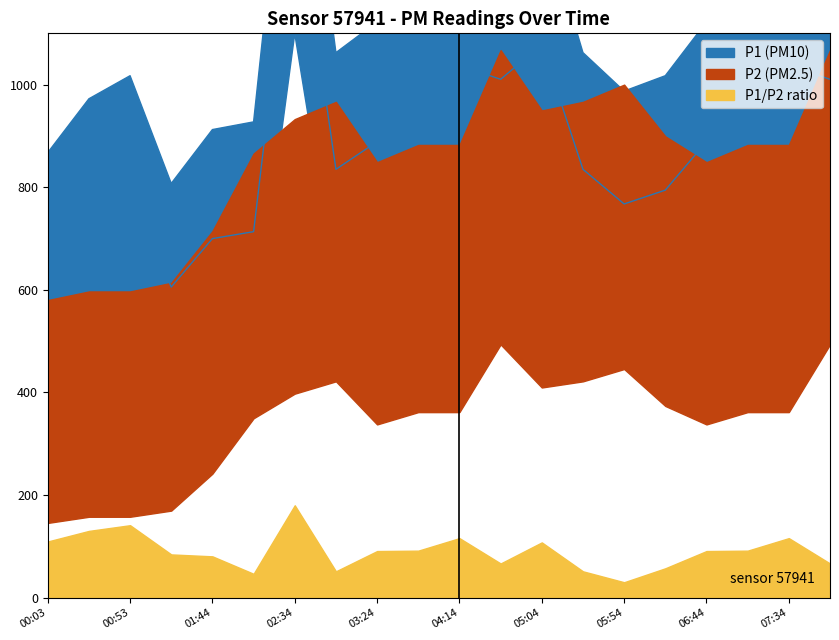

Between 05:04 and 02:09, which is larger?

05:04